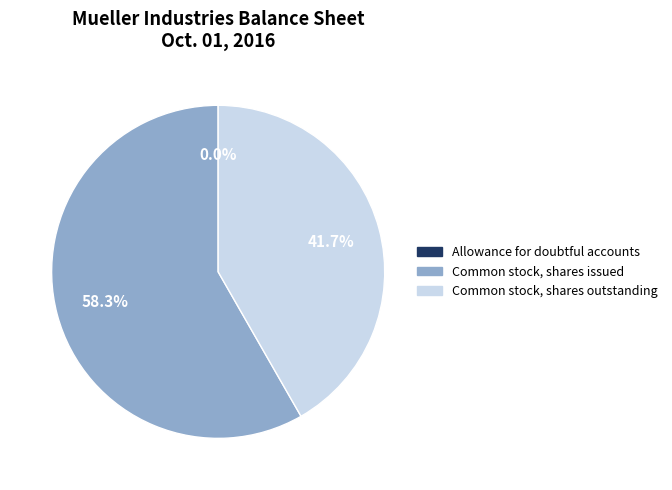

To the nearest percent, what is the average slice percentage?

33%